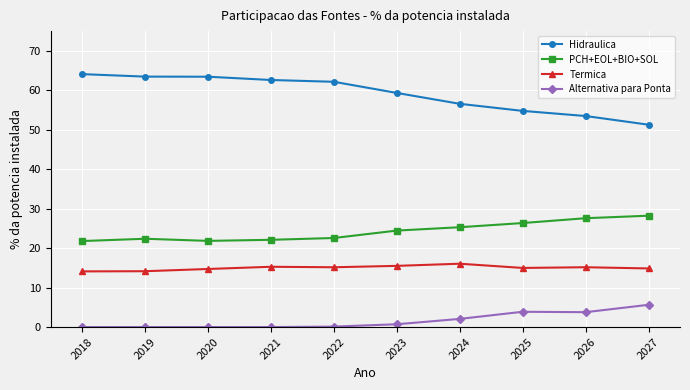

In Termica, how many points are higher than both neighbors (excluding endpoints)?

3